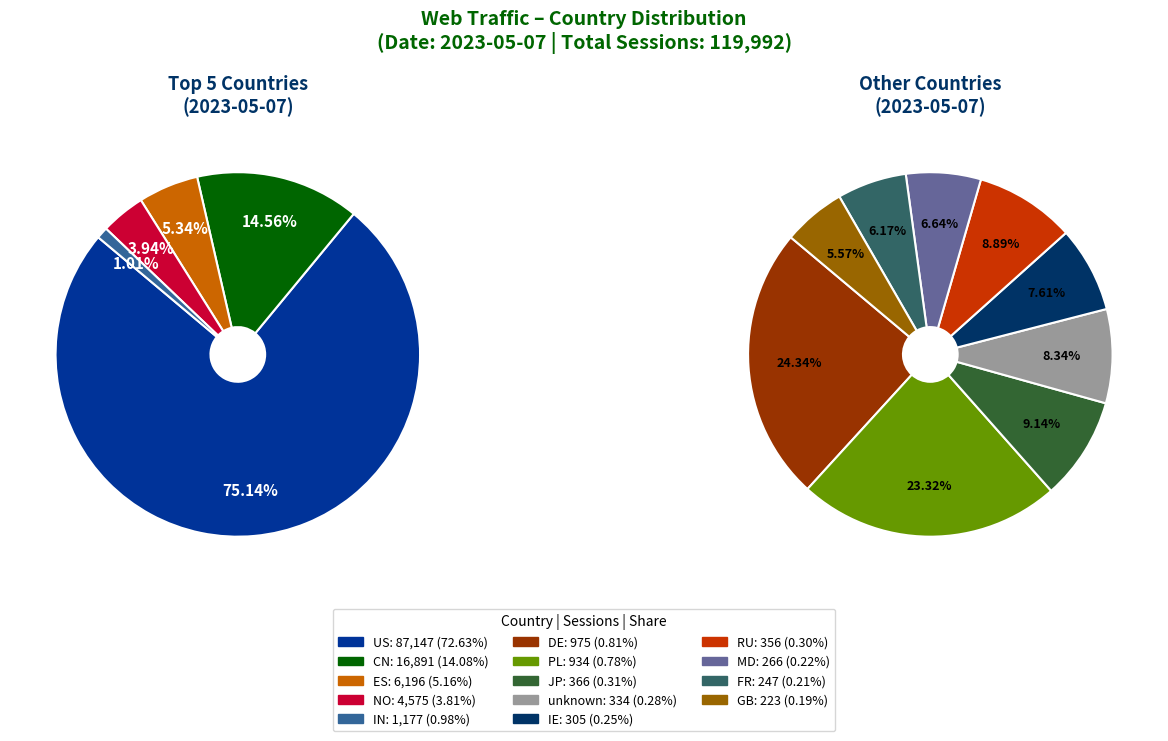

To the nearest percent, what is the difference between the largest and smallest slice percentages?

72%